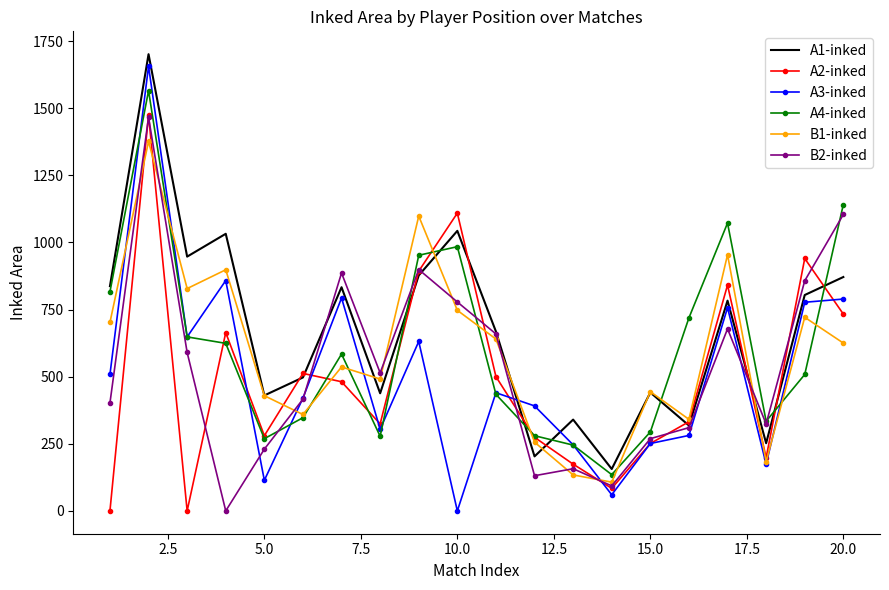

After their last crossing, which series has the higher values: A1-inked or A3-inked?

A1-inked